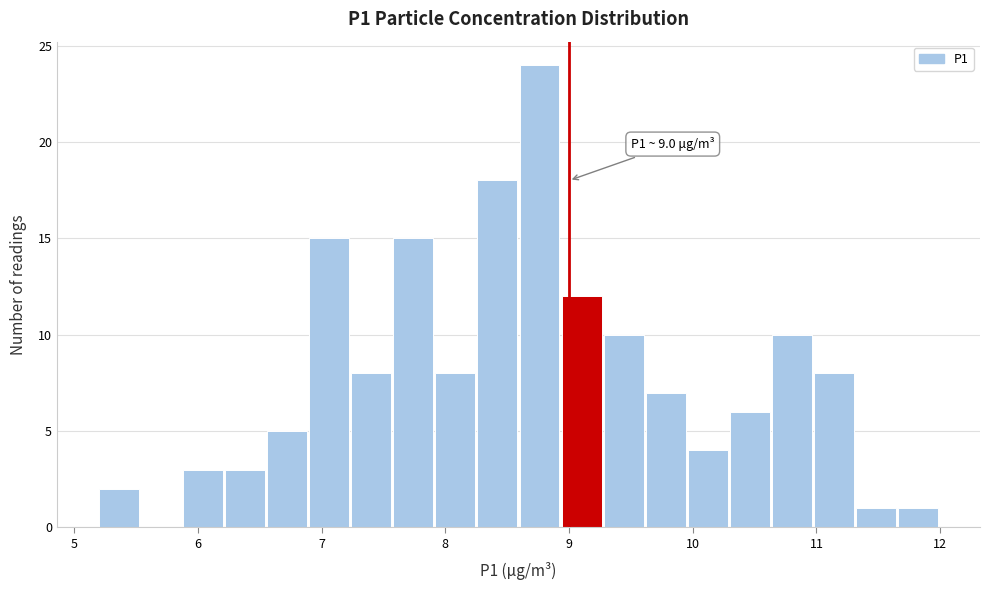

Around what value on the x-axis is the tallest bar? Give the approximate position of its centre, as read against the axis.

8.8